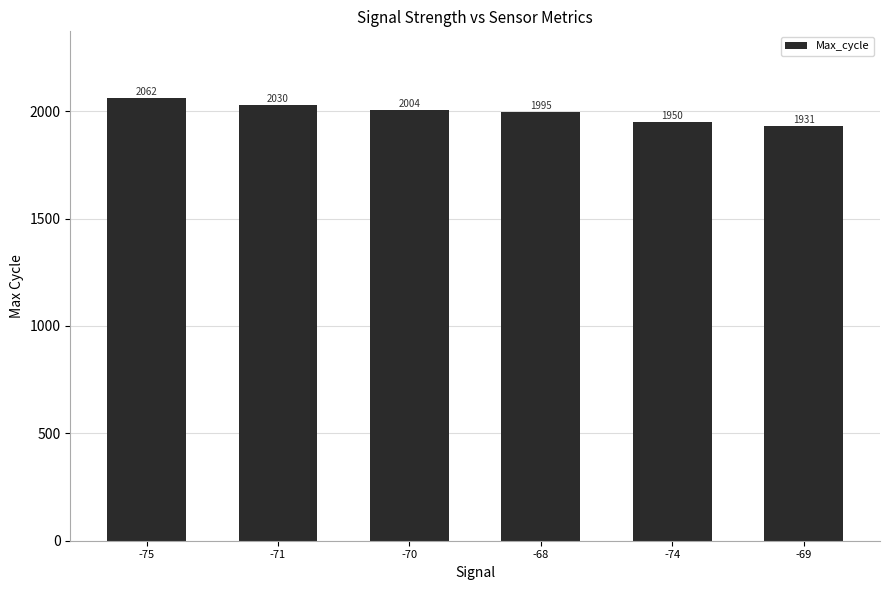

Reading left to right, list all the values displayed in this chart.

-75=2062	-71=2030	-70=2004	-68=1995	-74=1950	-69=1931